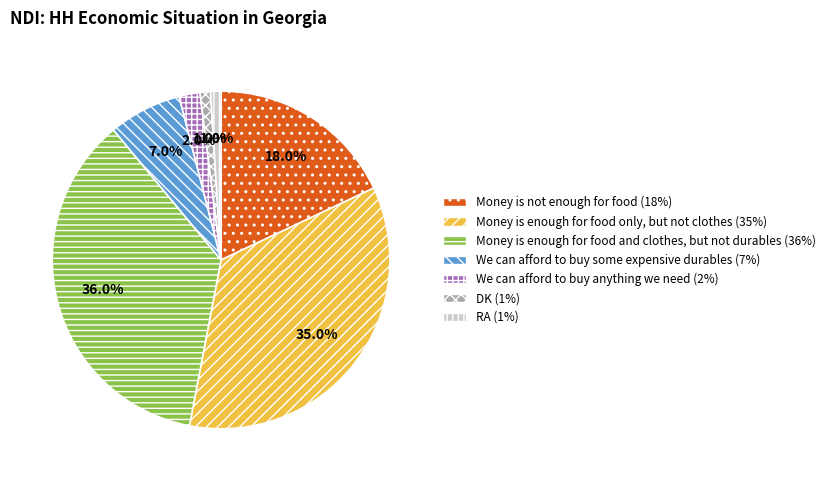

Does RA represent more than half of the total?

No